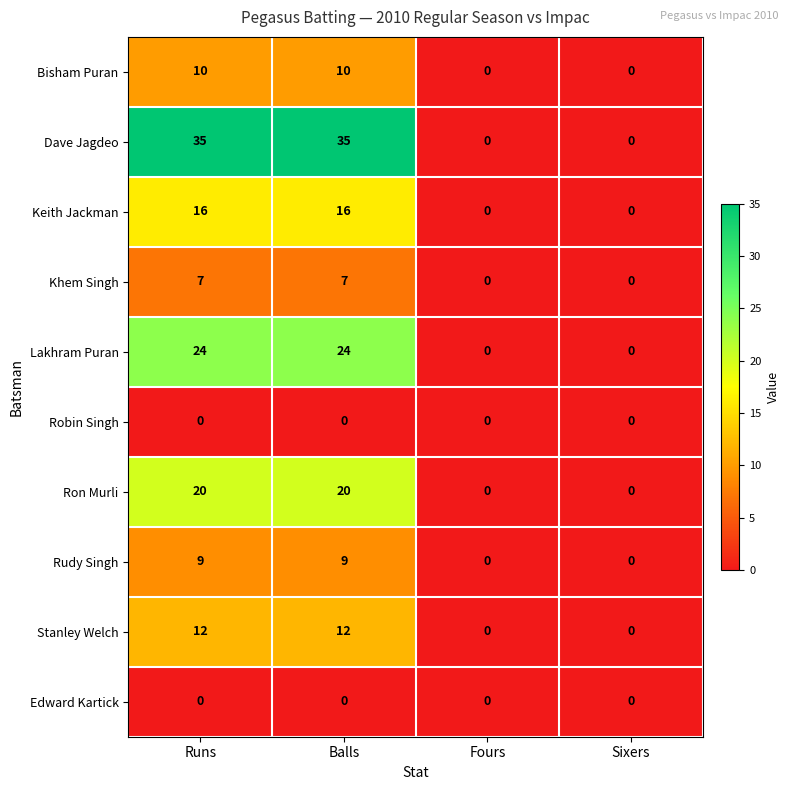

The Khem Singh series shows 0 at Fours. True or false?

True